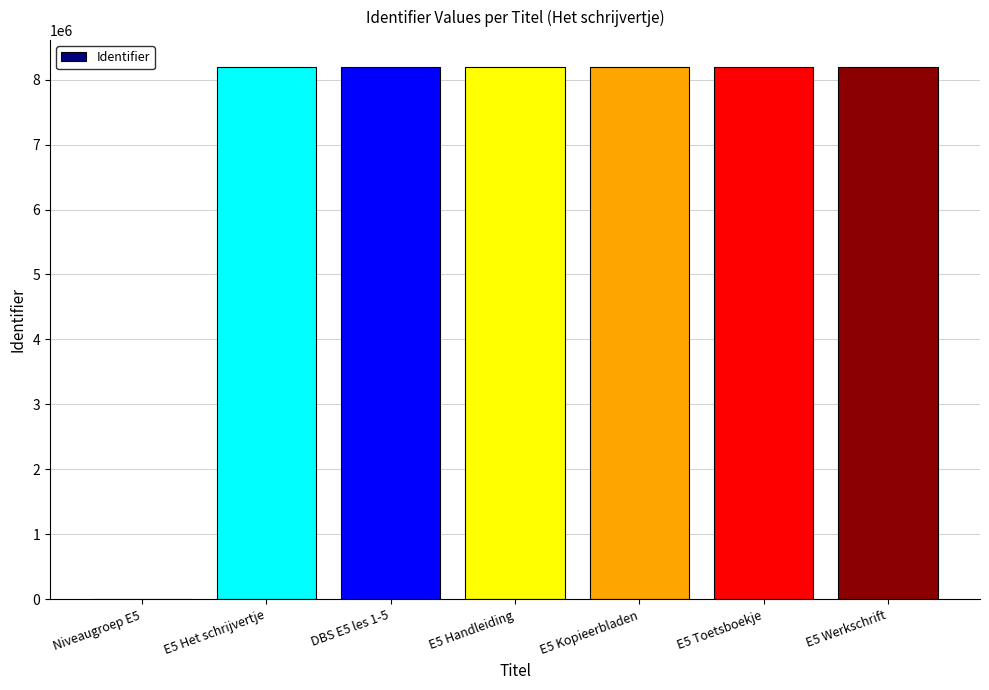

What is the ratio of the value at E5 Toetsboekje to the value at E5 Handleiding?

1.0